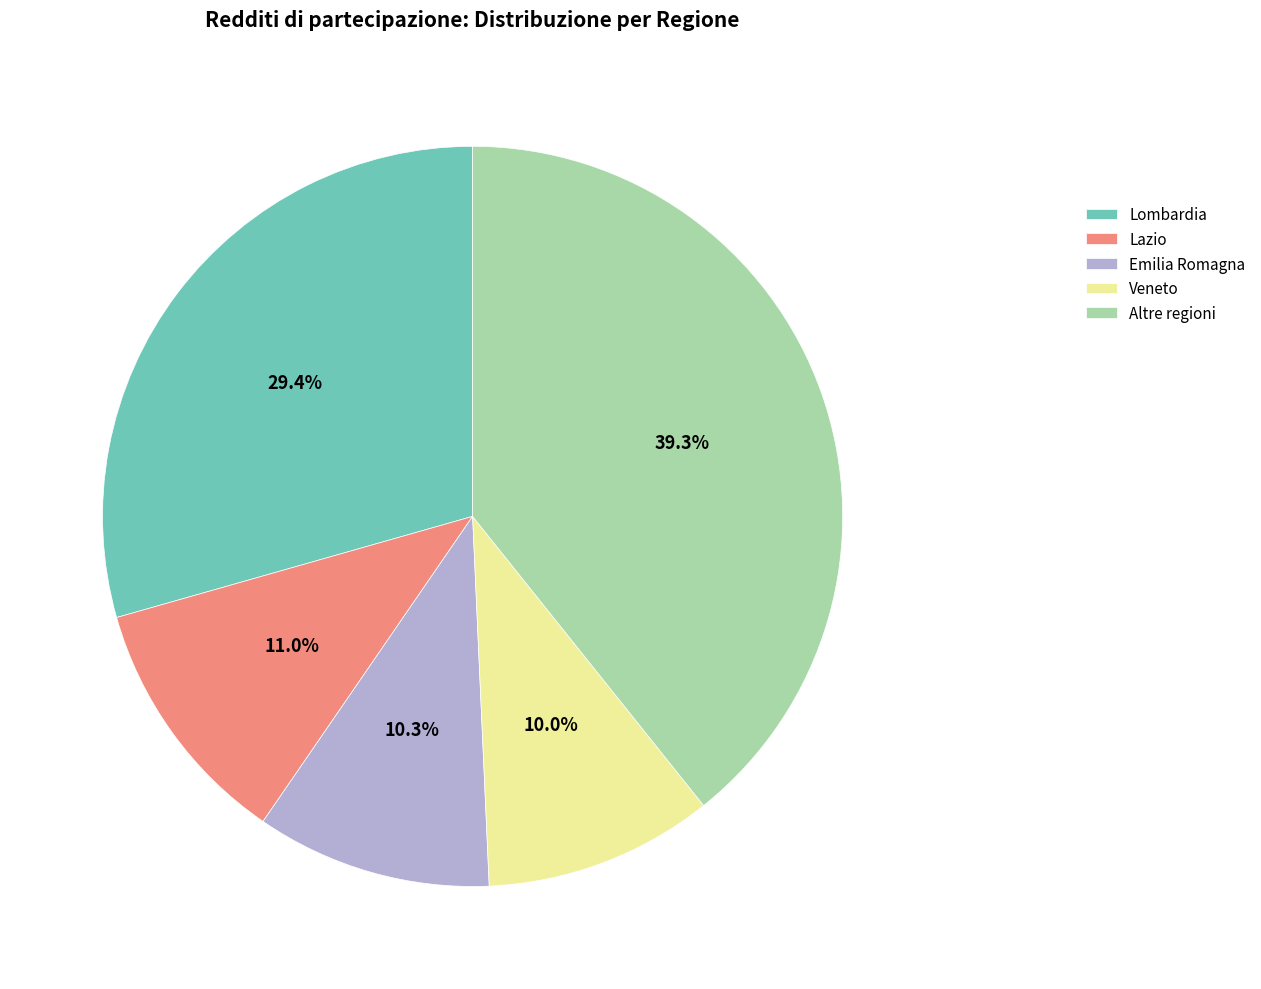

What percentage is NOT represented by Emilia Romagna?

89.7%